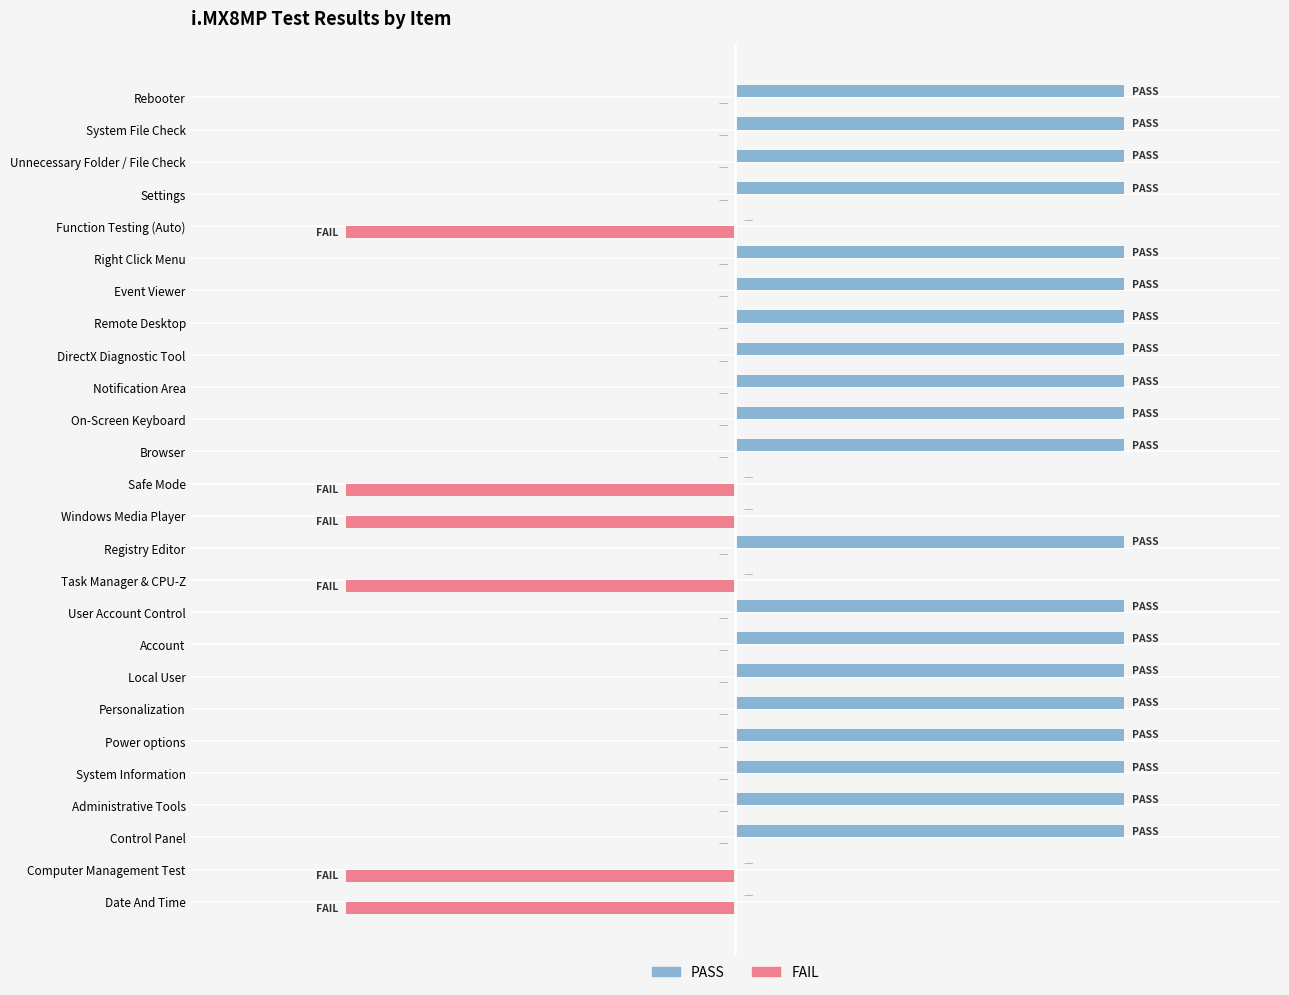

What are all the series names shown in the legend?

PASS, FAIL